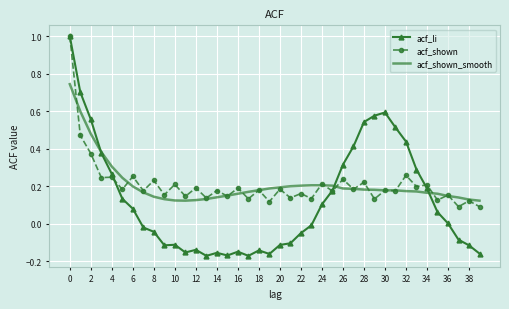

Between which two adjacent categories do acf_shown and acf_shown_smooth first intersect?

0 and 2